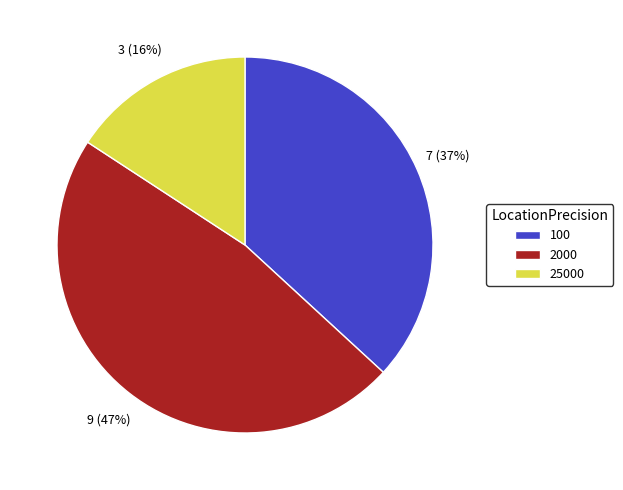

Approximately how many times larger is the value at 25000 compared to 2000?

0.3